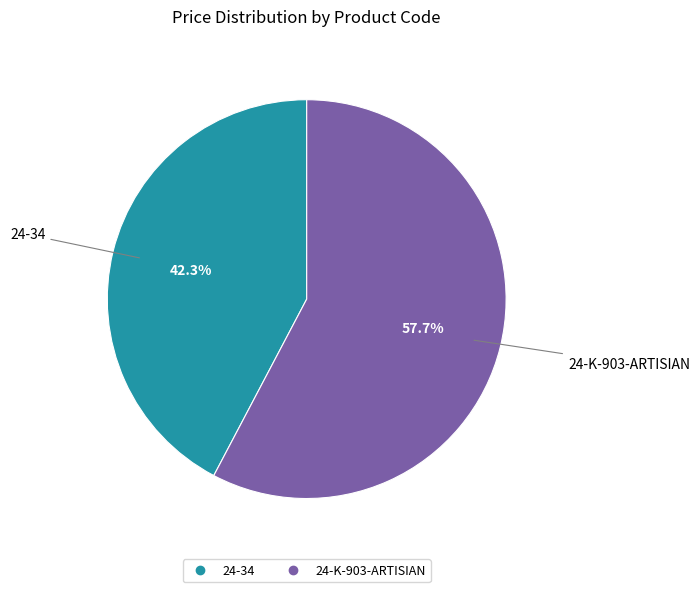

What is the ratio of the value at 24-K-903-ARTISIAN to the value at 24-34?

1.4